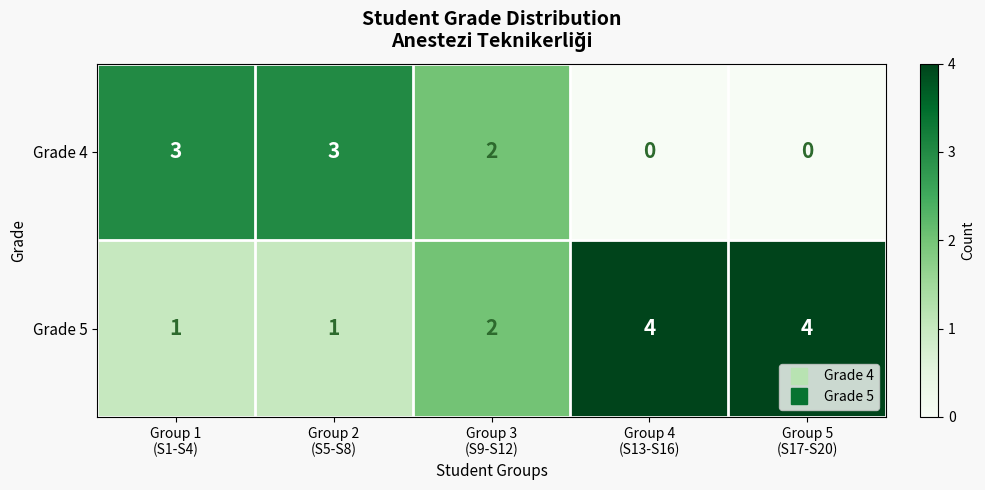

What is the difference between the second highest and minimum values in the Grade 5 series?

3